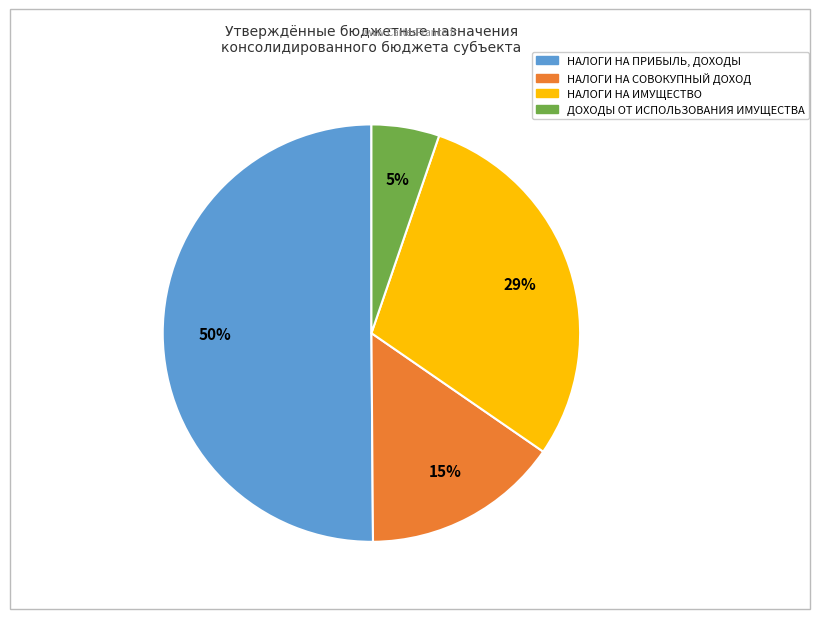

Is the sum of НАЛОГИ НА ПРИБЫЛЬ, ДОХОДЫ and НАЛОГИ НА СОВОКУПНЫЙ ДОХОД greater than half?

Yes